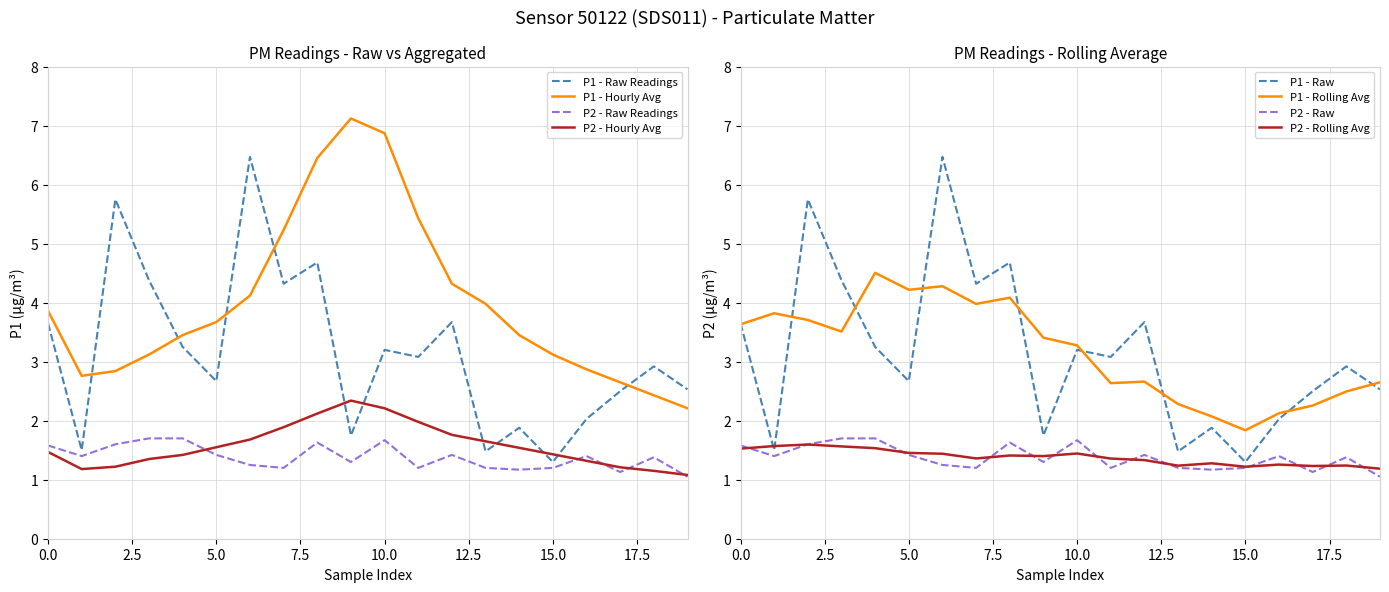

What is the highest value of the P2 - Raw Readings series?

1.7